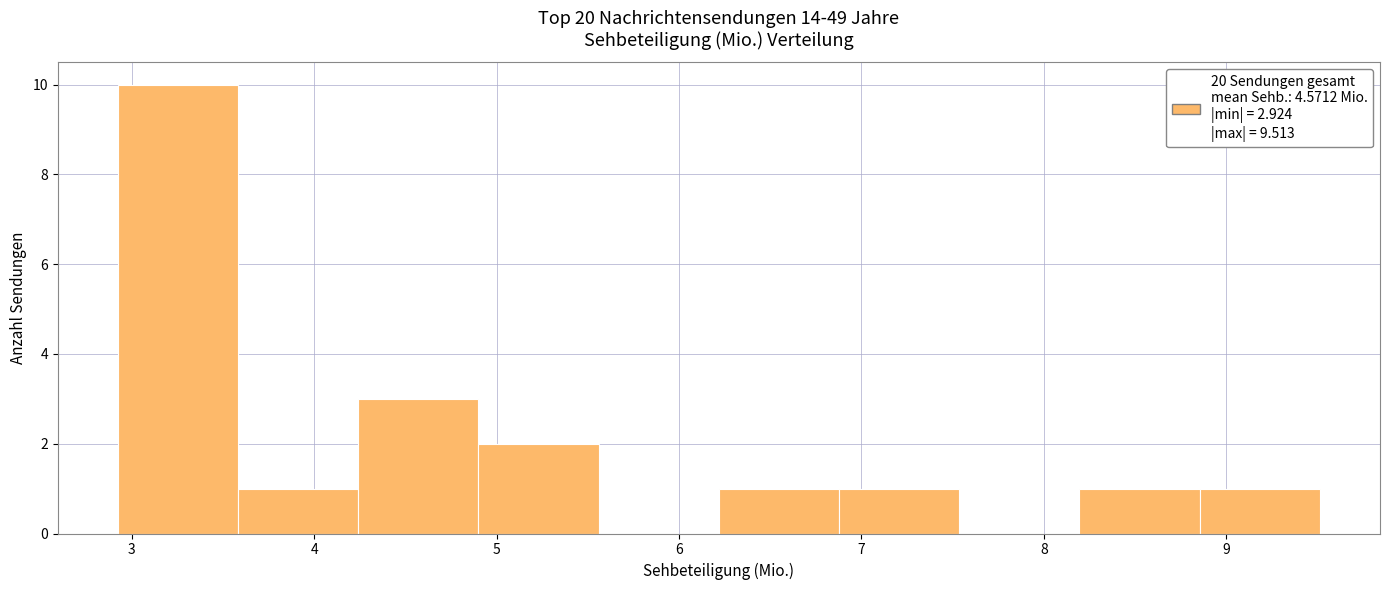

Reading left to right, transcribe this chart: for each bar, give the range it covers on the x-axis and its height. Neither the bar edges nor the heights are printed on the chart, so give them approximately, as read against the axes.

2.9 to 3.6: 10
3.6 to 4.2: 1
4.2 to 4.9: 3
4.9 to 5.6: 2
5.6 to 6.2: 0
6.2 to 6.9: 1
6.9 to 7.5: 1
7.5 to 8.2: 0
8.2 to 8.9: 1
8.9 to 9.5: 1